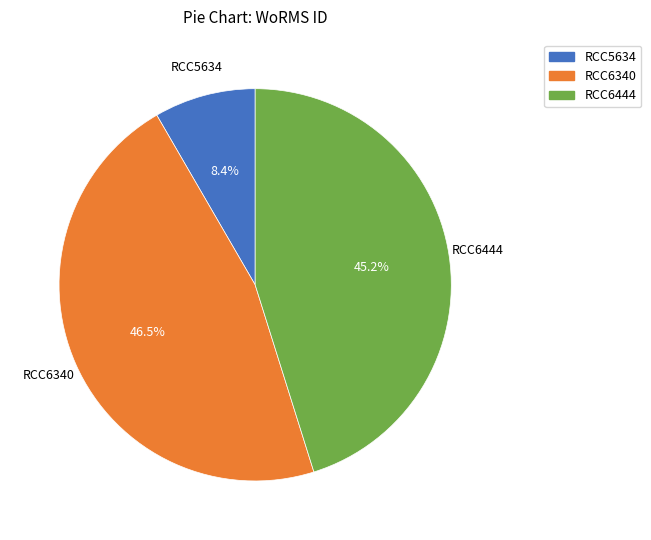

Combined, what portion of the pie is RCC5634 and RCC6444?

53.5%